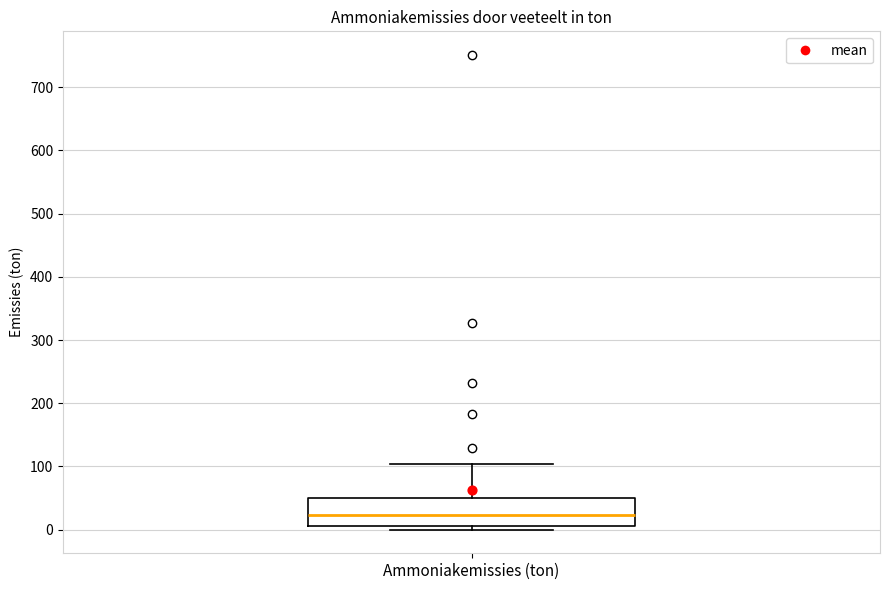

Where does the upper whisker of the box for Ammoniakemissies (ton) end on the y-axis? The values are not printed on the chart, so give them approximately, as read against the axis.

100